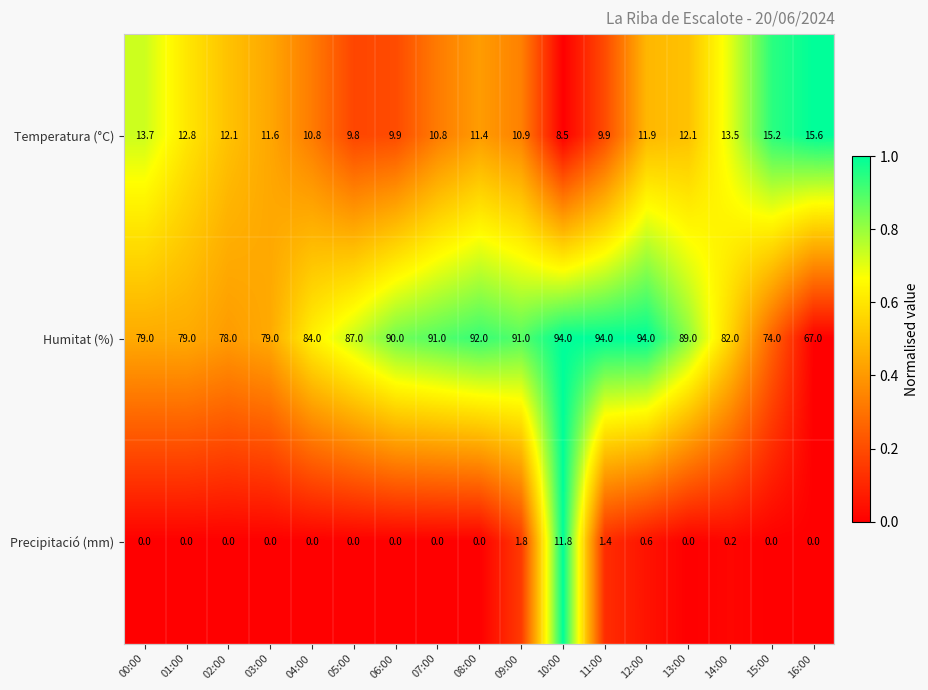

How many series are shown in this chart?

3